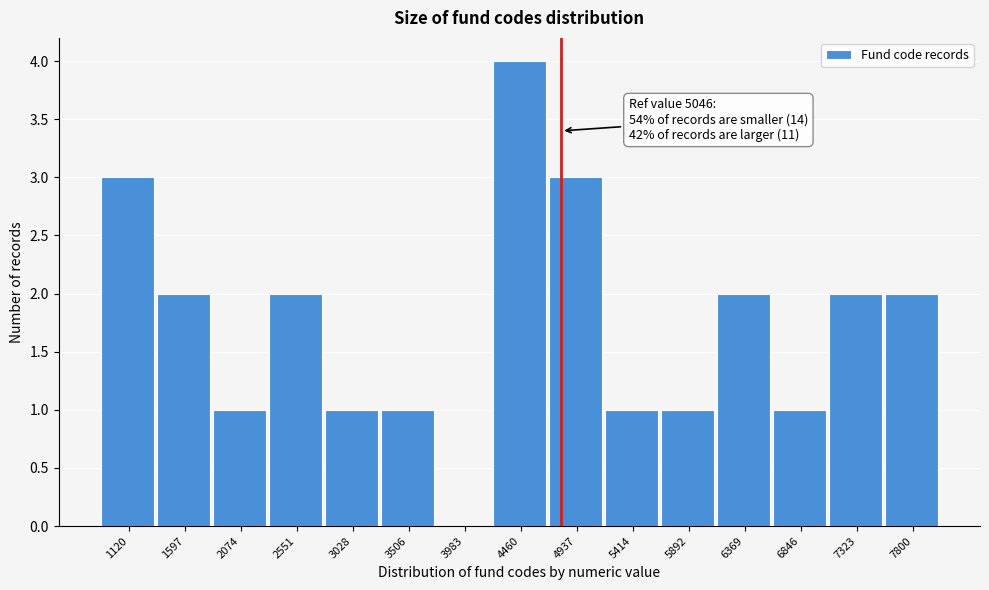

Reading right to left, list all the values displayed in this chart.

7800=2	7323=2	6846=1	6369=2	5892=1	5414=1	4937=3	4460=4	3983=0	3506=1	3028=1	2551=2	2074=1	1597=2	1120=3